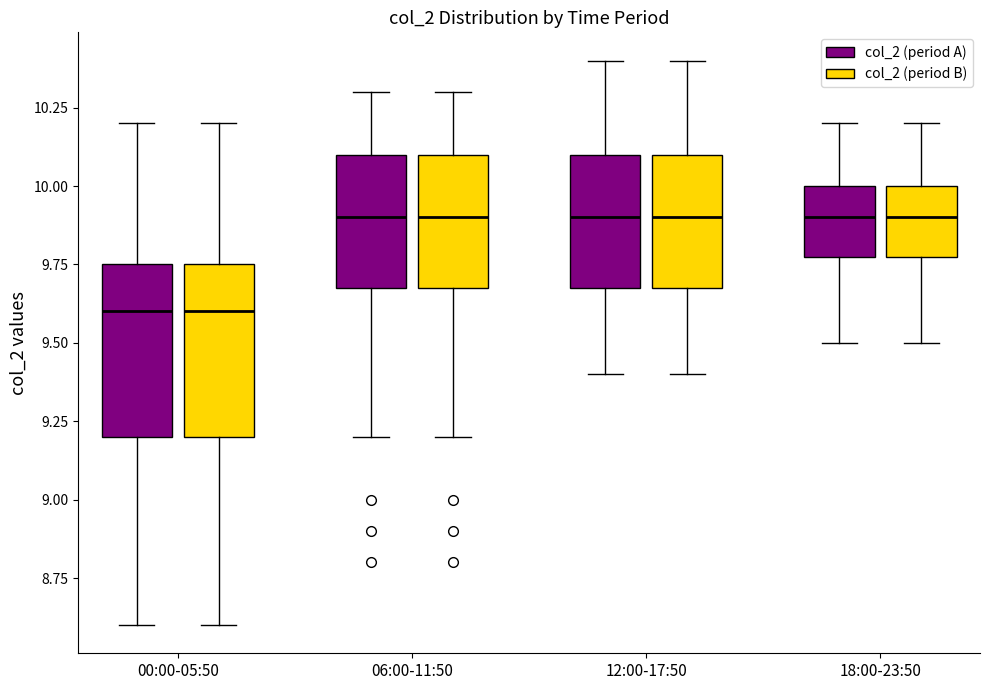

Reading left to right, transcribe this box plot: for each box, give where its median line is, the range the box spans, and where its two whiskers end, as read against the y-axis. The values are not printed on the chart, so give them approximately, as read against the axis.

00:00-05:50 (col_2 (period A)): median 9.60, box 9.20 to 9.75, whiskers 8.60 to 10.20
00:00-05:50 (col_2 (period B)): median 9.60, box 9.20 to 9.75, whiskers 8.60 to 10.20
06:00-11:50 (col_2 (period A)): median 9.90, box 9.70 to 10.10, whiskers 9.20 to 10.30
06:00-11:50 (col_2 (period B)): median 9.90, box 9.70 to 10.10, whiskers 9.20 to 10.30
12:00-17:50 (col_2 (period A)): median 9.90, box 9.70 to 10.10, whiskers 9.40 to 10.40
12:00-17:50 (col_2 (period B)): median 9.90, box 9.70 to 10.10, whiskers 9.40 to 10.40
18:00-23:50 (col_2 (period A)): median 9.90, box 9.80 to 10.00, whiskers 9.50 to 10.20
18:00-23:50 (col_2 (period B)): median 9.90, box 9.80 to 10.00, whiskers 9.50 to 10.20